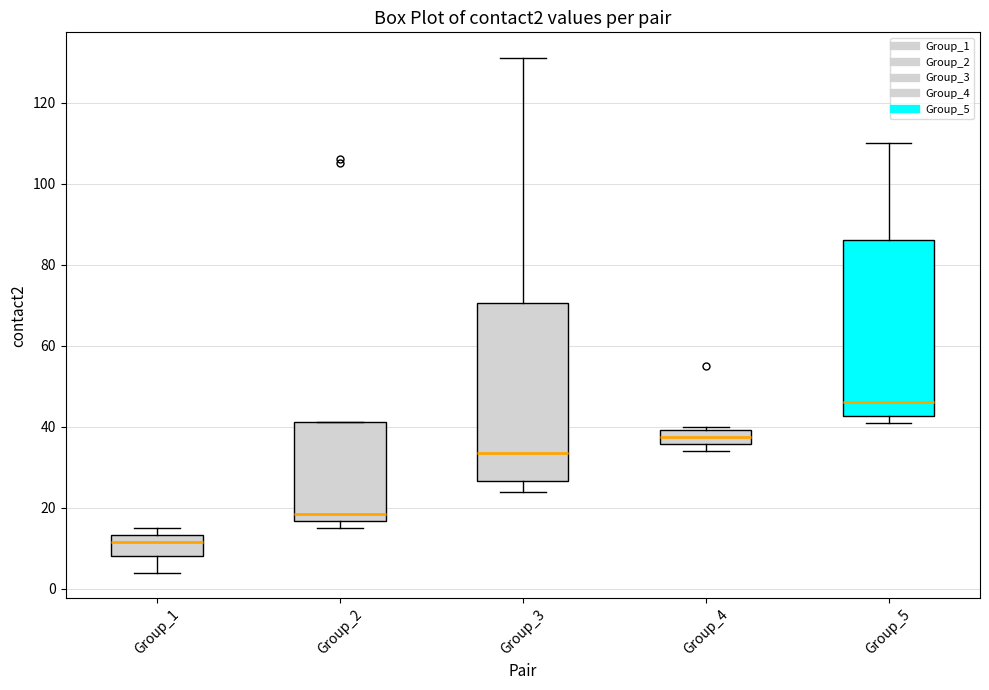

Which box has the highest median line?

Group_5